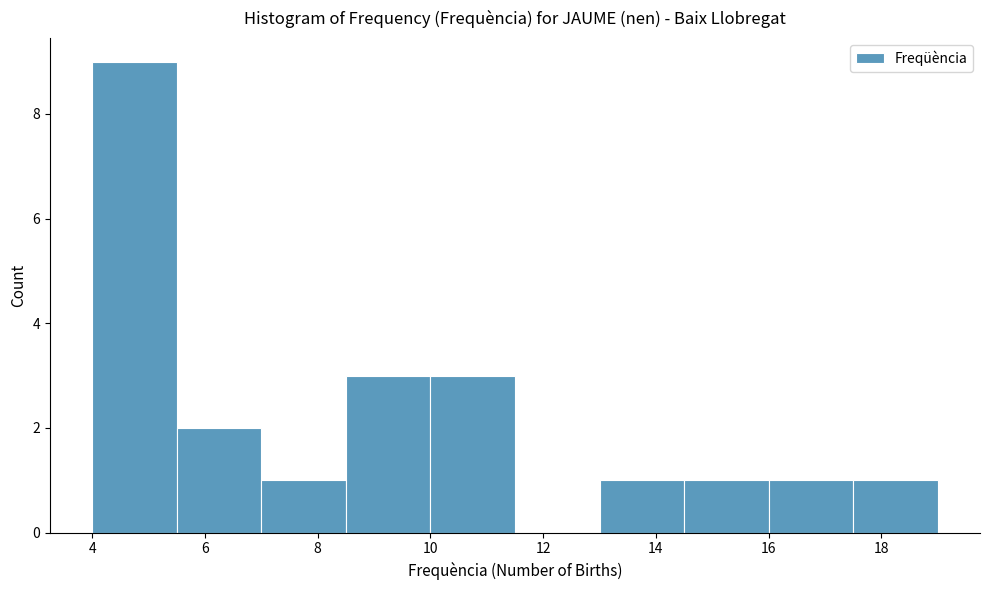

Reading left to right, list every bar in this chart as the range it spans on the x-axis followed by its height. Neither the bar edges nor the heights are printed on the chart, so give them approximately, as read against the axes.

4.0 to 5.5: 9
5.5 to 7.0: 2
7.0 to 8.5: 1
8.5 to 10.0: 3
10.0 to 11.5: 3
11.5 to 13.0: 0
13.0 to 14.5: 1
14.5 to 16.0: 1
16.0 to 17.5: 1
17.5 to 19.0: 1